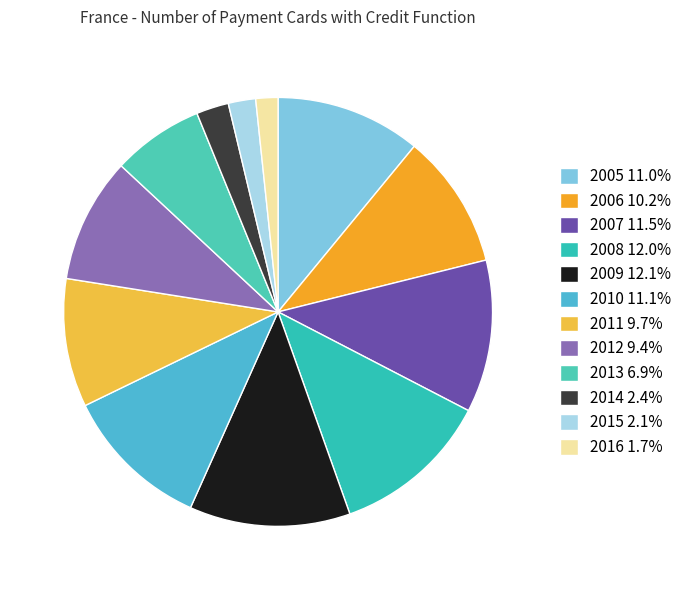

Is 2010 the majority of the pie?

No